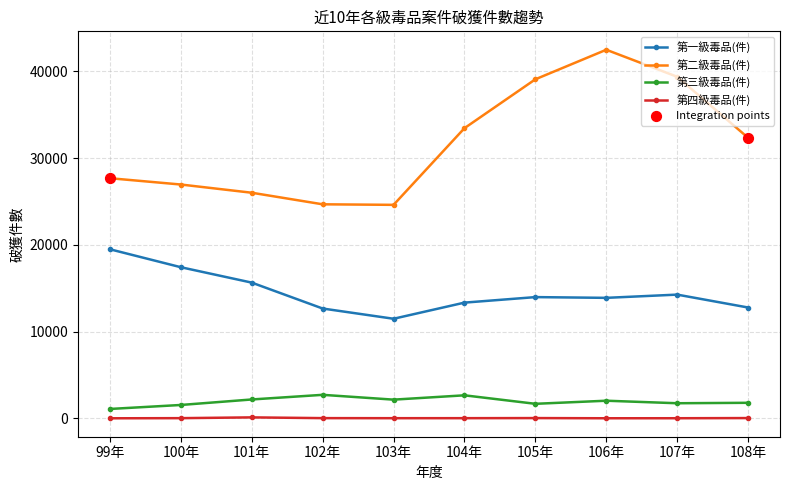

Which series has the widest spread of values?

第二級毒品(件)